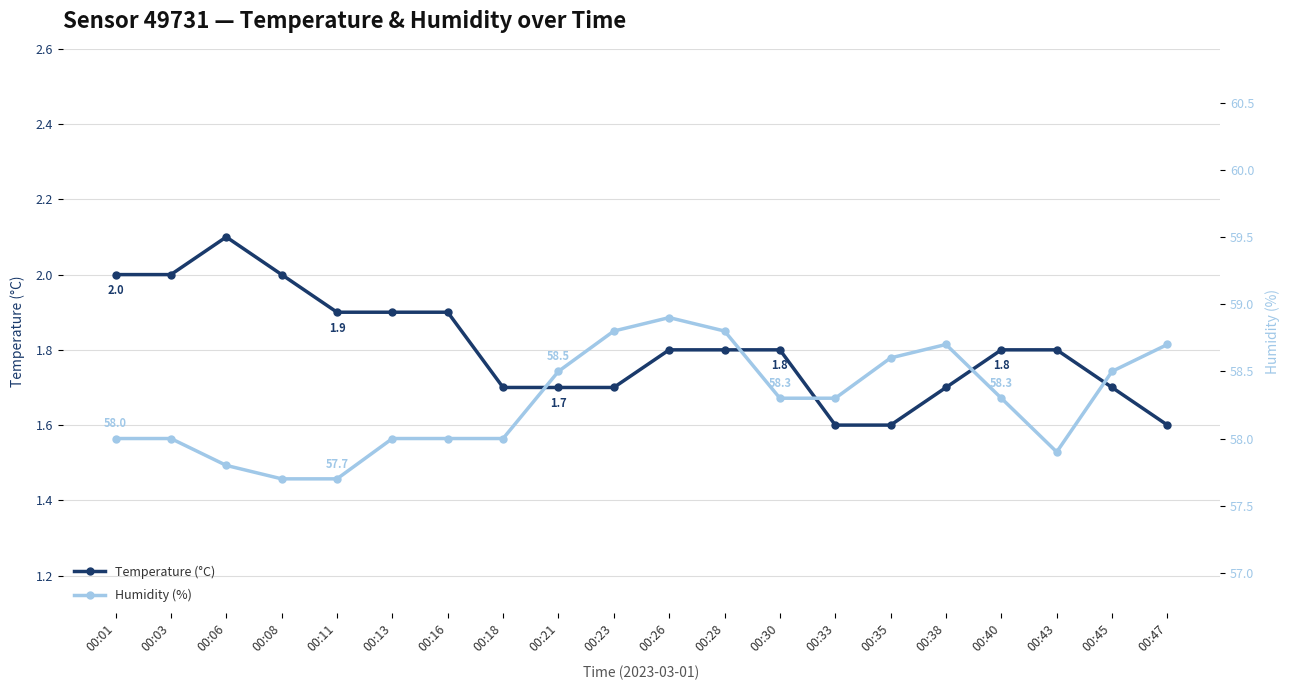

Is it true that humidity equals 58.8 at 00:28?

True